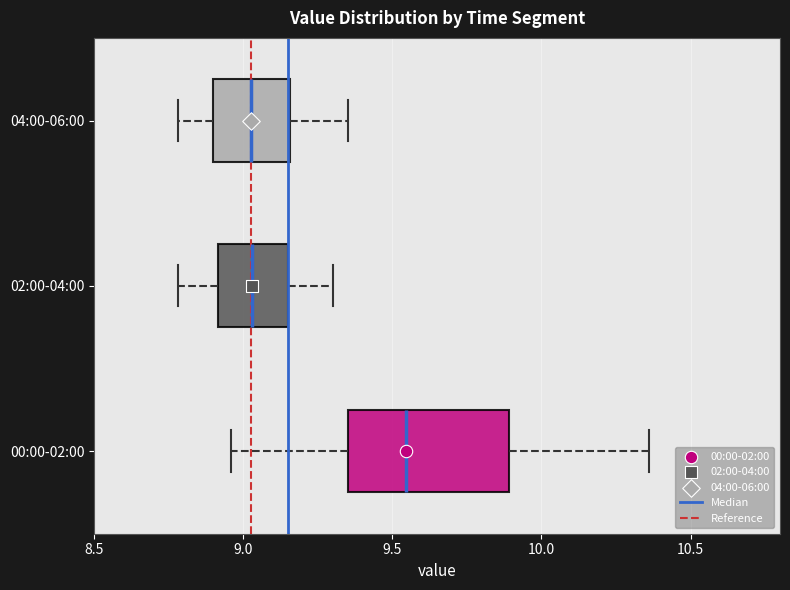

Which box is the widest, from its left edge to its right edge?

00:00-02:00